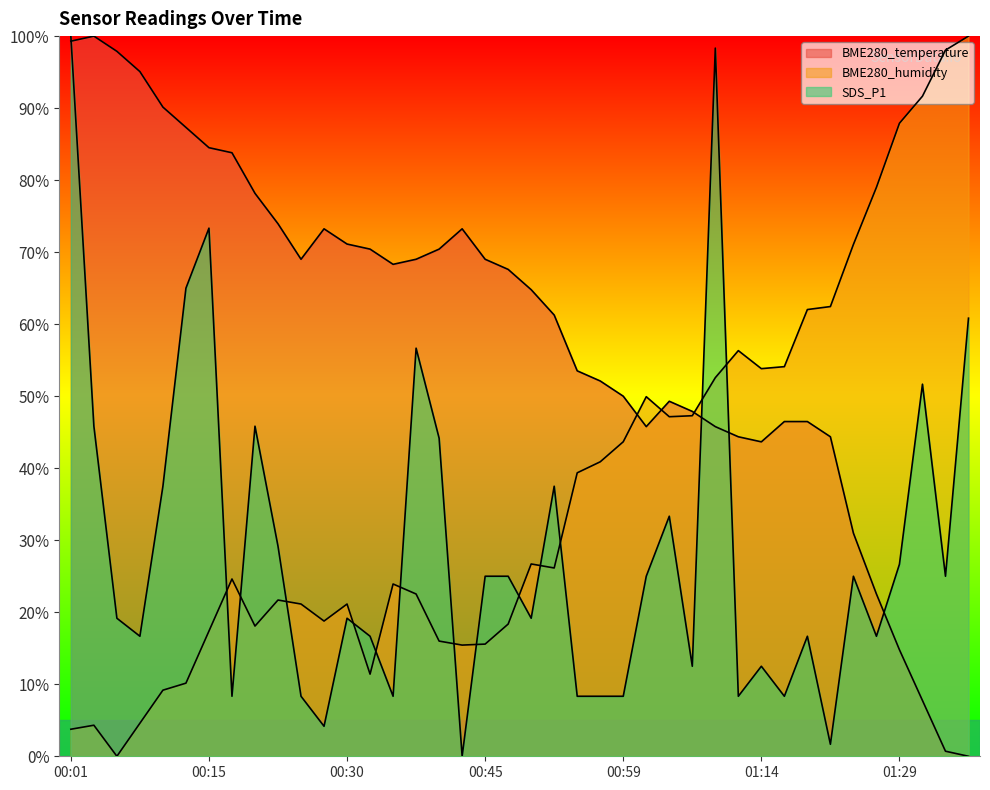

Reading left to right, what are all the values shown in this chart?

BME280_temperature: 00:01=99.3	00:03=100.0	00:05=97.9	00:08=95.1	00:10=90.1	00:13=87.3	00:15=84.5	00:18=83.8	00:20=78.2	00:23=73.9	00:25=69.0	00:27=73.2	00:30=71.1	00:32=70.4	00:35=68.3	00:37=69.0	00:40=70.4	00:42=73.2	00:45=69.0	00:47=67.6	00:49=64.8	00:52=61.3	00:54=53.5	00:57=52.1	00:59=50.0	01:02=45.8	01:04=49.3	01:07=47.9	01:09=45.8	01:11=44.4	01:14=43.7	01:17=46.5	01:19=46.5	01:21=44.4	01:24=31.0	01:26=22.5	01:29=14.8	01:31=7.7	01:34=0.7	01:36=0.0
BME280_humidity: 00:01=3.8	00:03=4.3	00:05=0.0	00:08=4.6	00:10=9.2	00:13=10.2	00:15=17.4	00:18=24.6	00:20=18.1	00:23=21.7	00:25=21.1	00:27=18.8	00:30=21.1	00:32=11.4	00:35=23.9	00:37=22.5	00:40=16.0	00:42=15.4	00:45=15.6	00:47=18.4	00:49=26.7	00:52=26.1	00:54=39.4	00:57=40.9	00:59=43.7	01:02=49.9	01:04=47.1	01:07=47.3	01:09=52.6	01:11=56.3	01:14=53.8	01:17=54.1	01:19=62.0	01:21=62.4	01:24=71.1	01:26=79.0	01:29=87.9	01:31=91.7	01:34=98.1	01:36=100.0
SDS_P1: 00:01=100.0	00:03=45.8	00:05=19.2	00:08=16.7	00:10=37.5	00:13=65.0	00:15=73.3	00:18=8.3	00:20=45.8	00:23=29.2	00:25=8.3	00:27=4.2	00:30=19.2	00:32=16.7	00:35=8.3	00:37=56.7	00:40=44.2	00:42=0.0	00:45=25.0	00:47=25.0	00:49=19.2	00:52=37.5	00:54=8.3	00:57=8.3	00:59=8.3	01:02=25.0	01:04=33.3	01:07=12.5	01:09=98.3	01:11=8.3	01:14=12.5	01:17=8.3	01:19=16.7	01:21=1.7	01:24=25.0	01:26=16.7	01:29=26.7	01:31=51.7	01:34=25.0	01:36=60.8